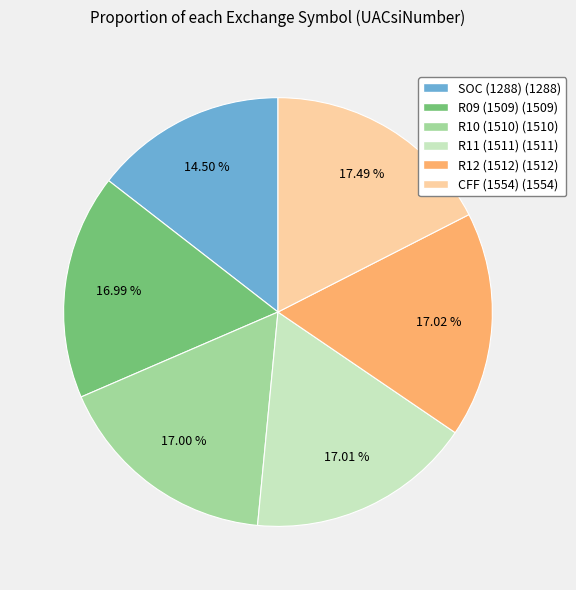

Which category has the smallest portion of the pie?

SOC (1288)